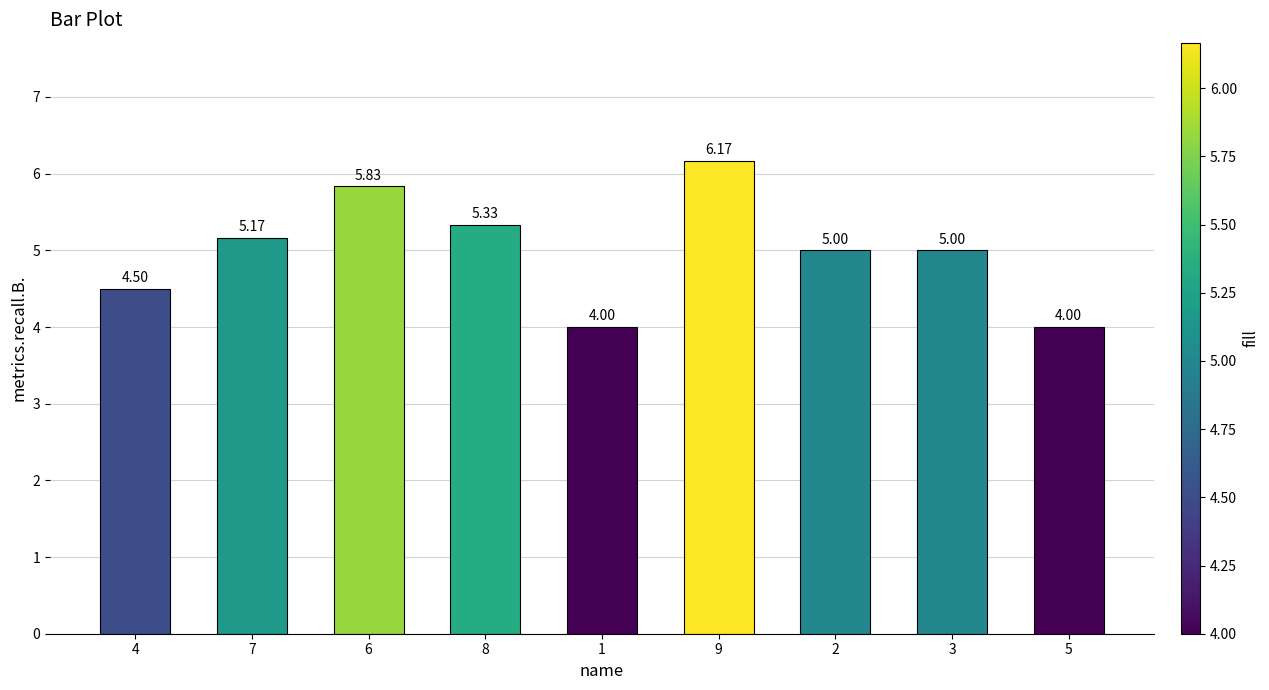

Between 9 and 1, which is larger?

9